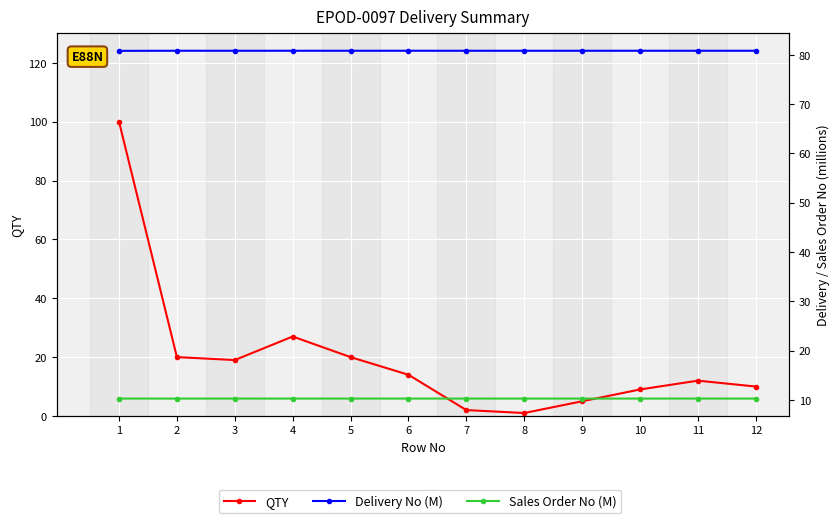

Reading left to right, transcribe all the data shown in this chart.

QTY: 100.0	20.0	19.0	27.0	20.0	14.0	2.0	1.0	5.0	9.0	12.0	10.0
Delivery No (M): 80.8	80.8	80.8	80.8	80.8	80.8	80.8	80.8	80.8	80.8	80.8	80.8
Sales Order No (M): 10.2	10.2	10.2	10.2	10.2	10.2	10.2	10.2	10.2	10.2	10.2	10.2